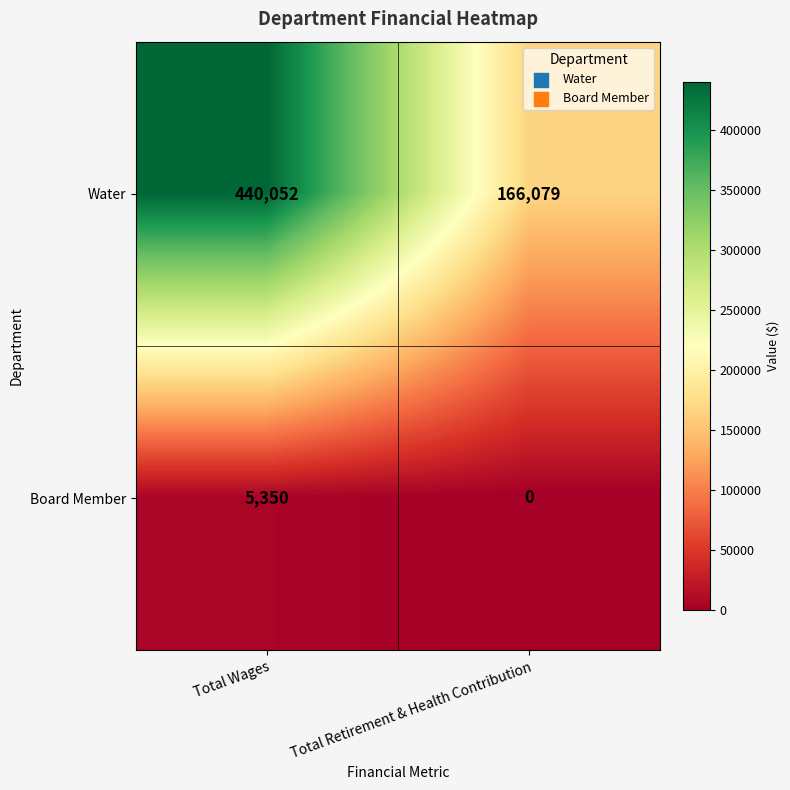

At how many categories does at least one series exceed 365844?

1